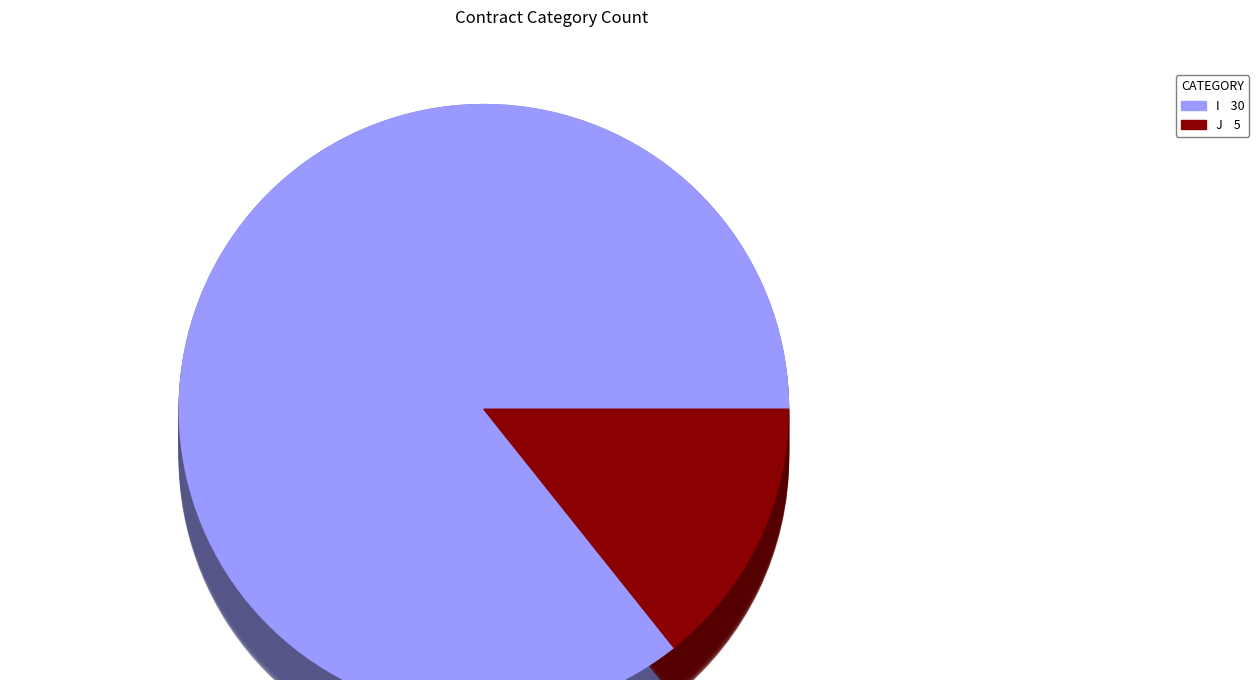

To the nearest percent, what percentage of the pie is I?

86%